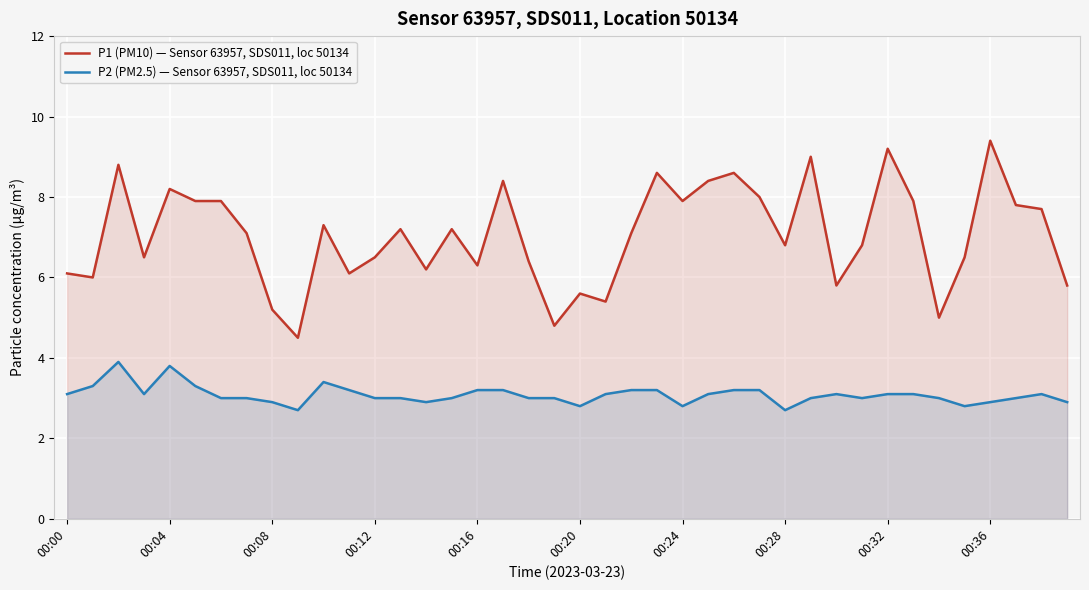

Between 37 and 11, which is larger?

37